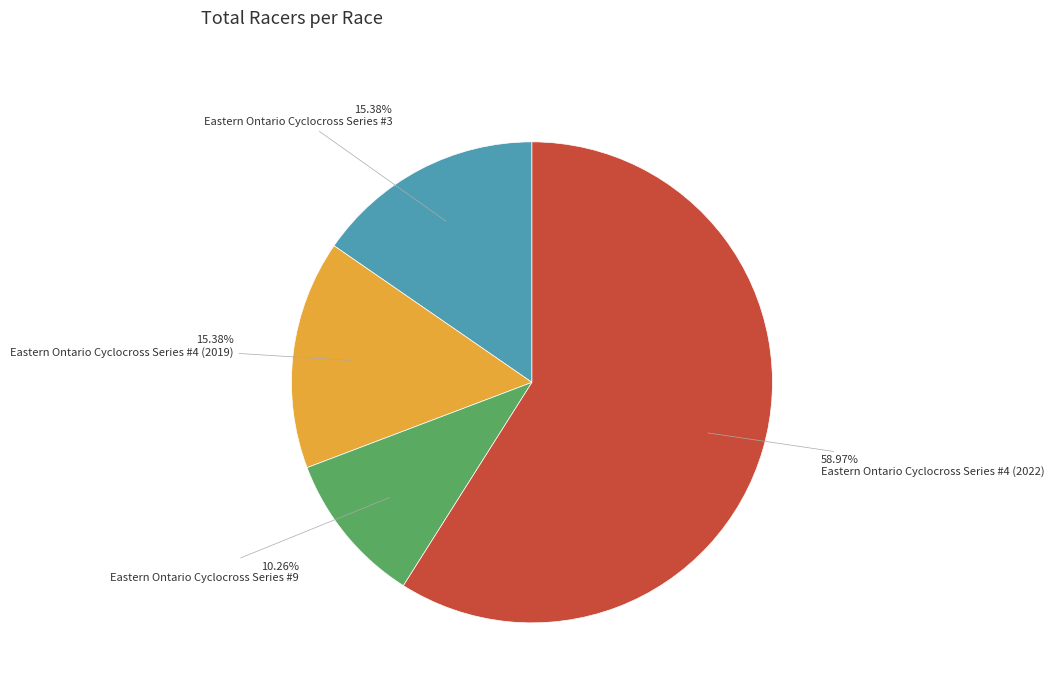

Is there a majority slice in this chart?

Yes